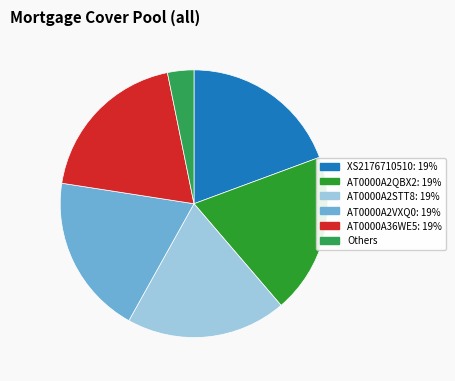

Is there any slice that represents more than half of the pie?

No